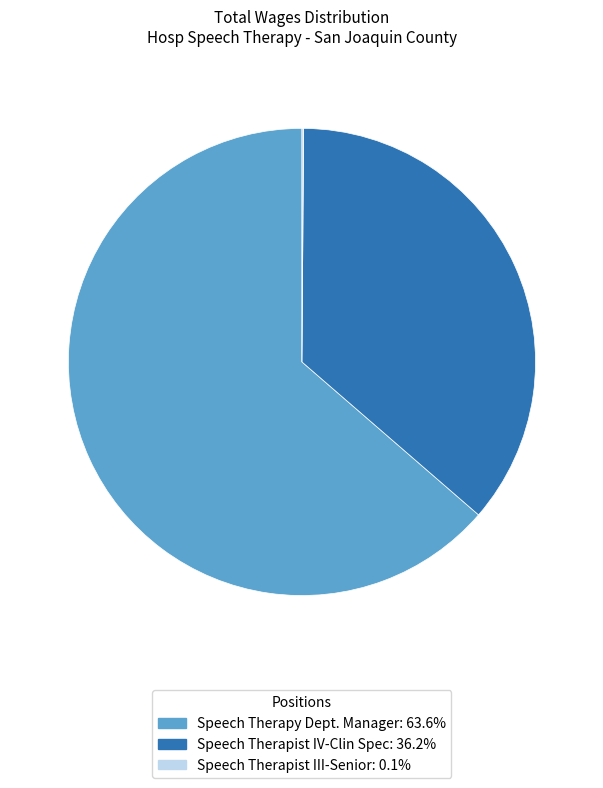

Does any single category account for the majority?

Yes